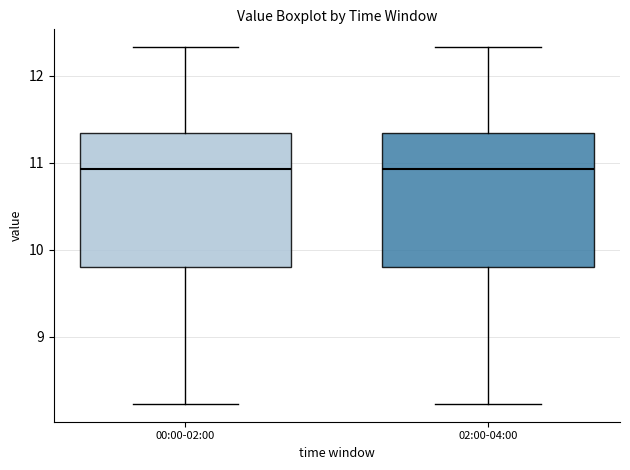

Reading left to right, read every box against the y-axis: the position of its median line, the range the box covers, and the ends of its whiskers. The values are not printed on the chart, so give them approximately, as read against the axis.

00:00-02:00: median 10.9, box 9.8 to 11.3, whiskers 8.2 to 12.3
02:00-04:00: median 10.9, box 9.8 to 11.3, whiskers 8.2 to 12.3